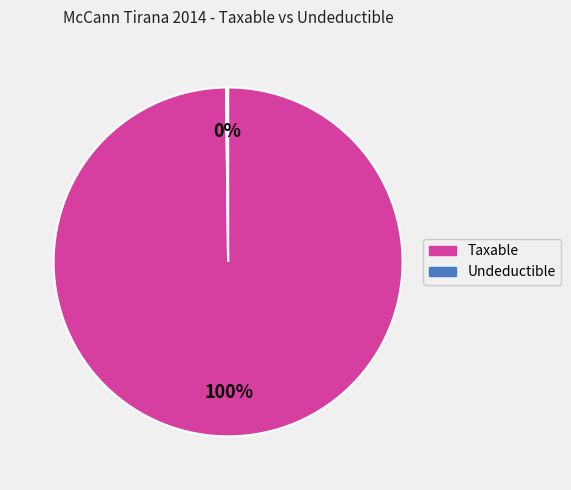

Which category has the biggest portion of the pie?

Taxable